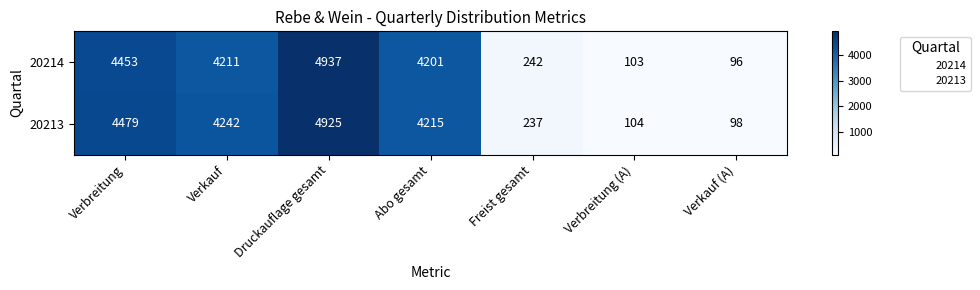

List the series in order of their overall mean, highest first.

20213, 20214